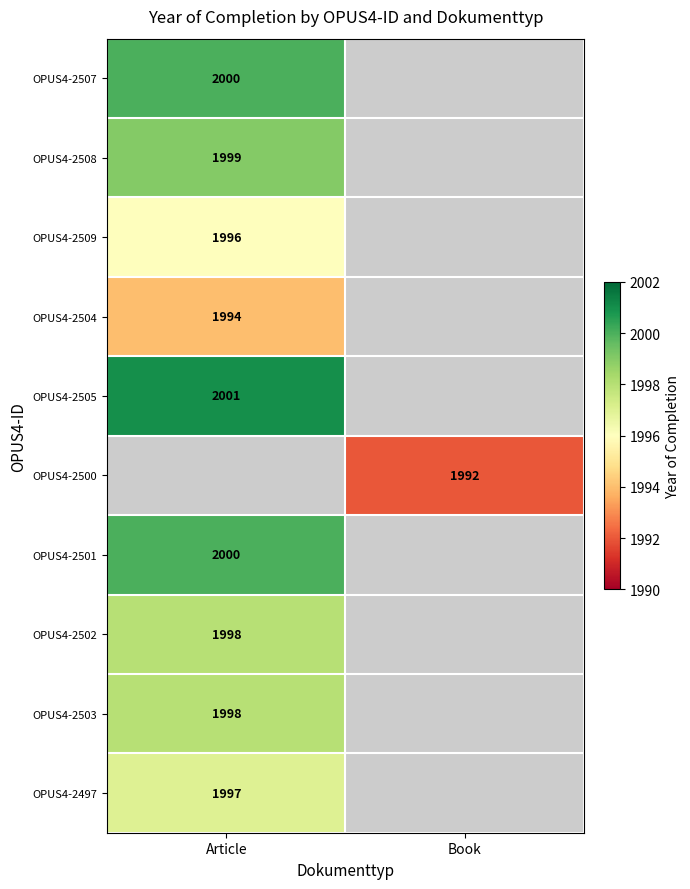

The OPUS4-2504 series shows 509.3 at Article. True or false?

False